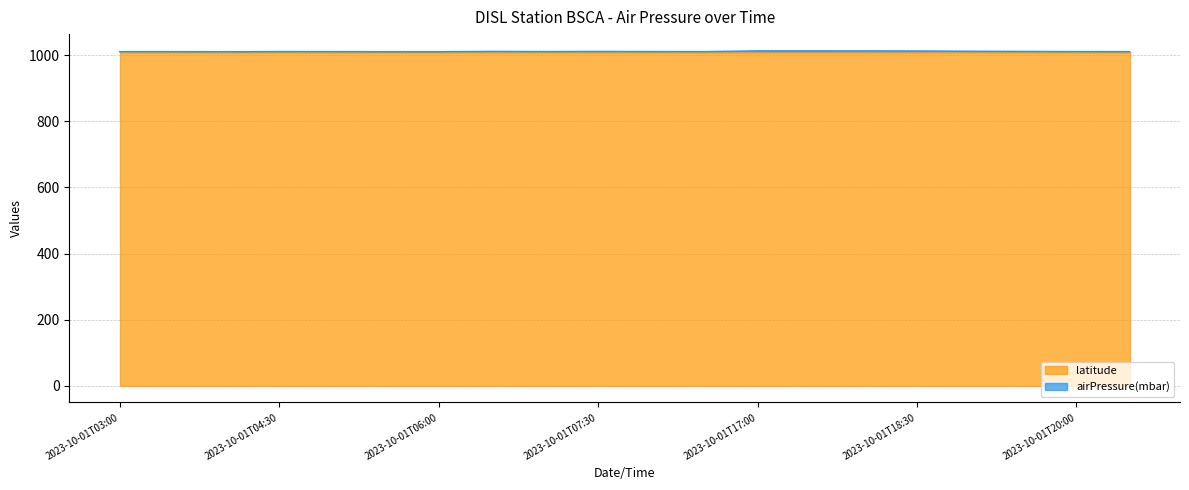

What is the minimum value for latitude?

1009.9